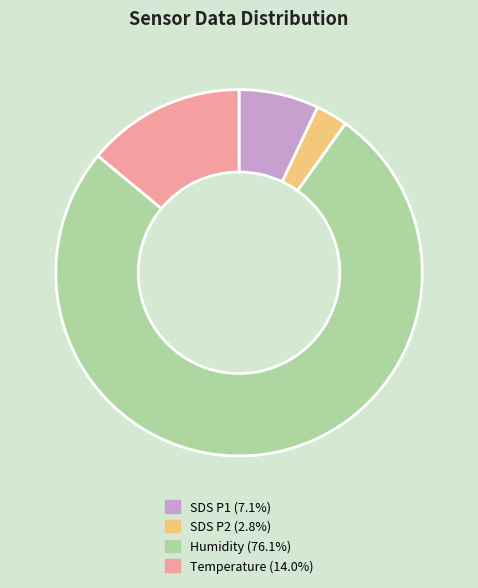

How many segments does this pie chart have?

4